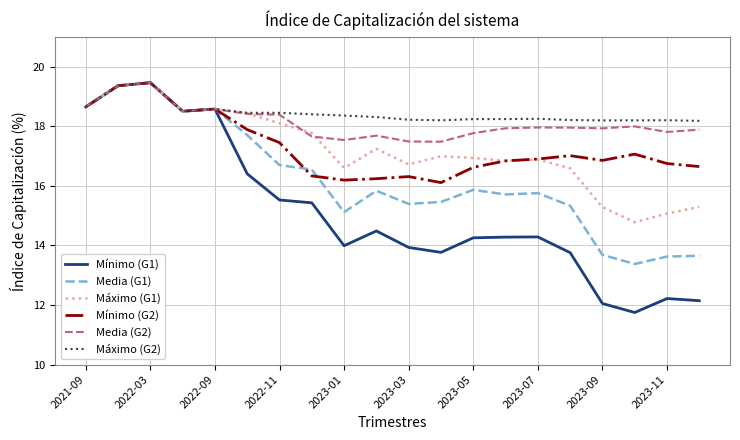

What is the lowest value of the Media (G2) series?

17.5